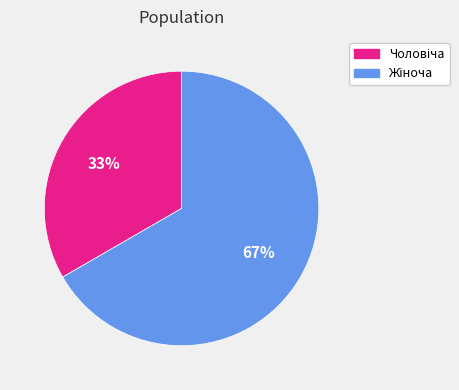

Is there any slice that represents more than half of the pie?

Yes